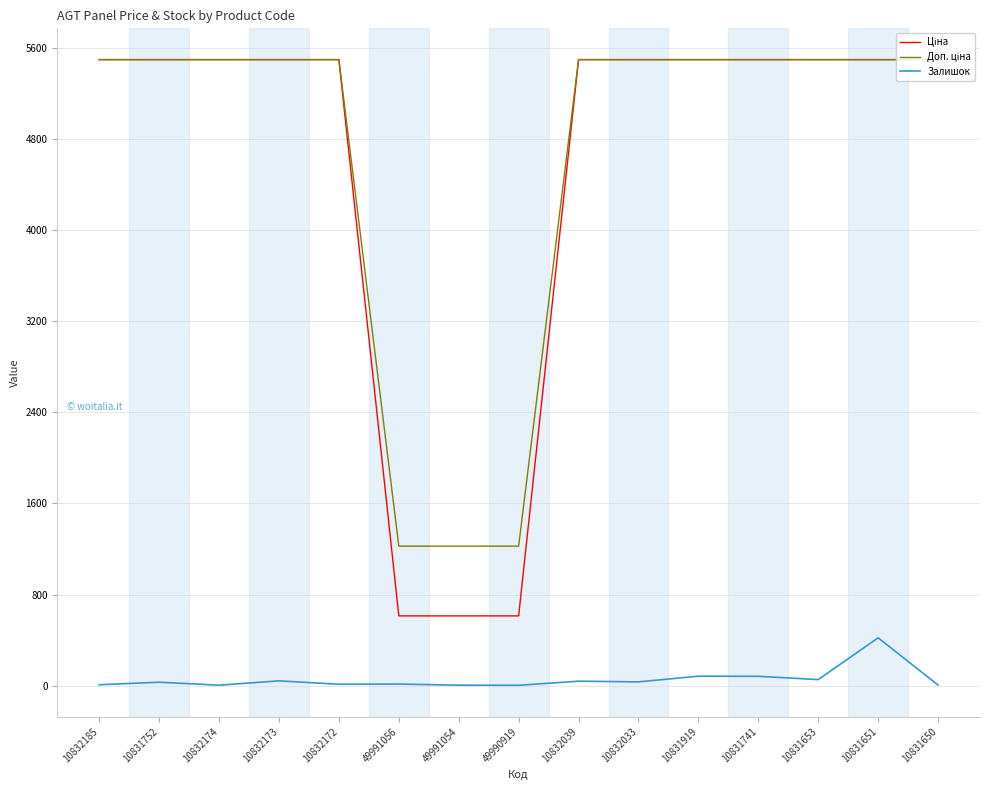

Does the chart display data point markers on the line(s)?

No